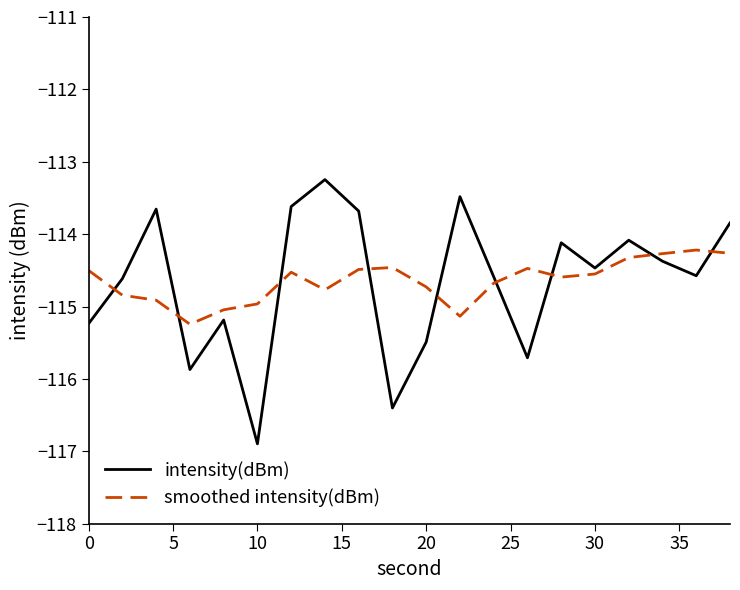

List the series in order of their peak value, highest first.

intensity(dBm), smoothed intensity(dBm)